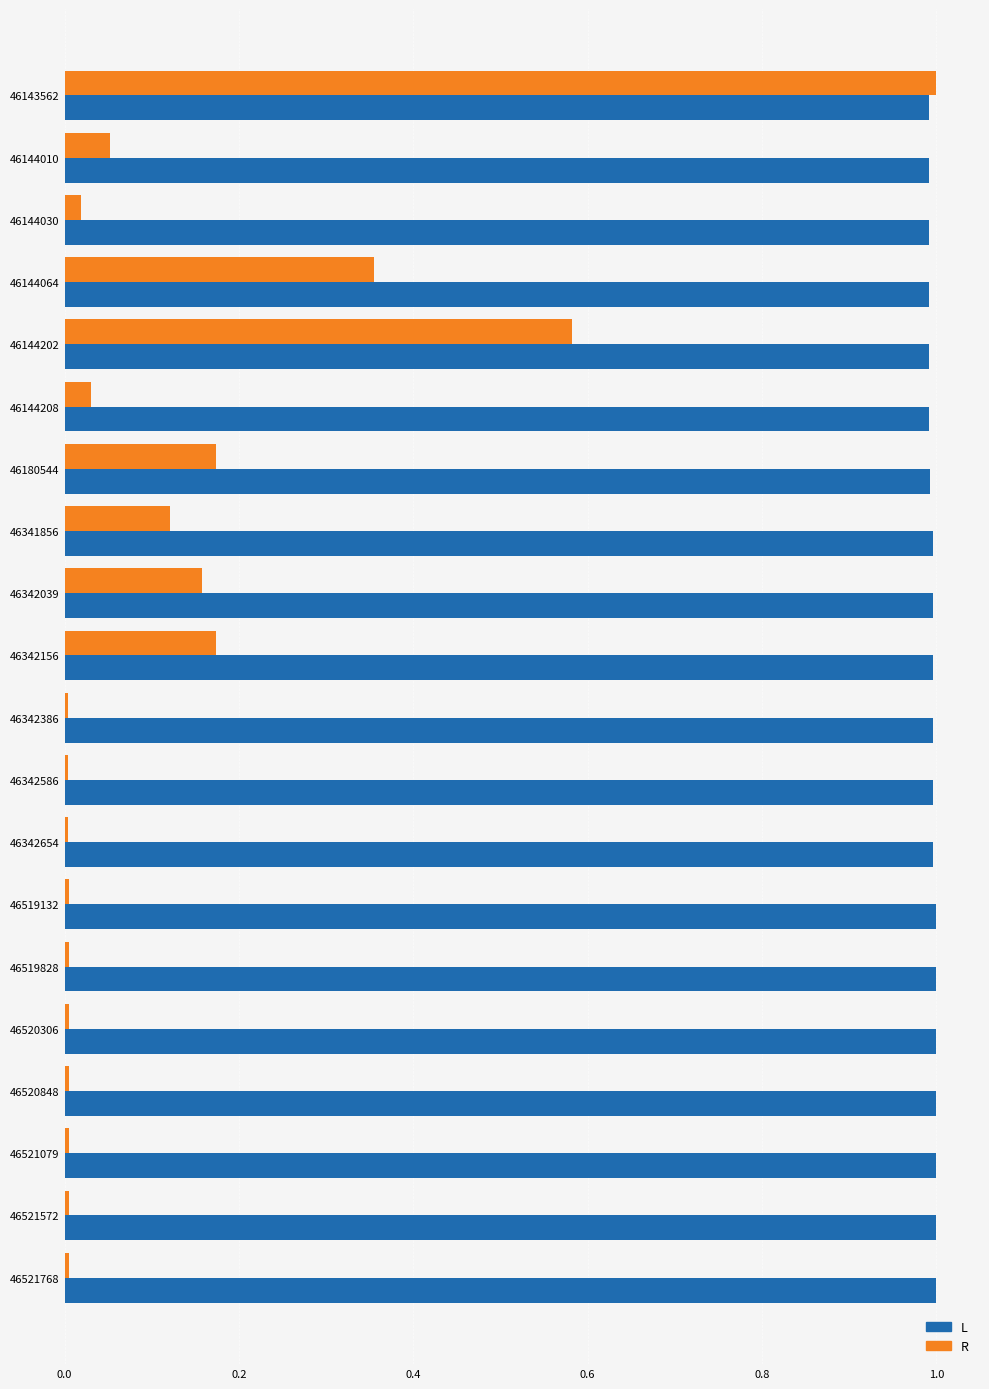

What is the total value across all series at 46144064?

1.3